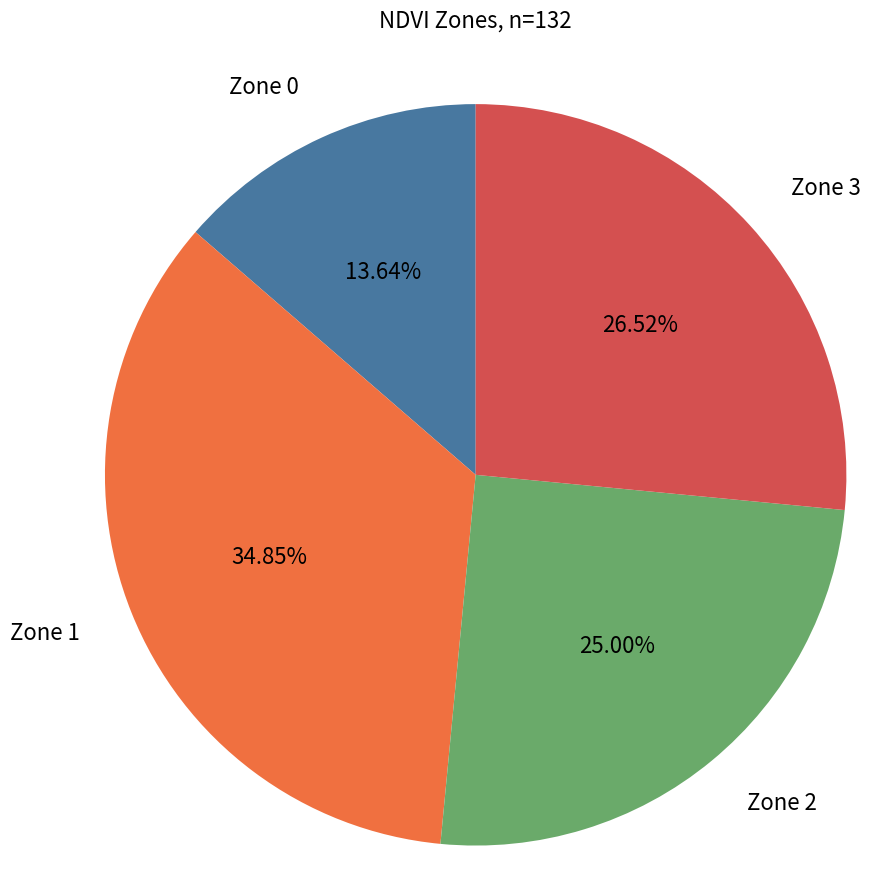

Is the sum of Zone 0 and Zone 1 greater than half?

No